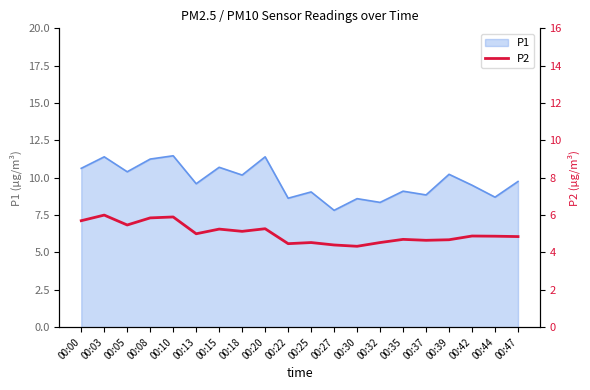

What is the change in value from 00:03 to 00:27?

-1.6